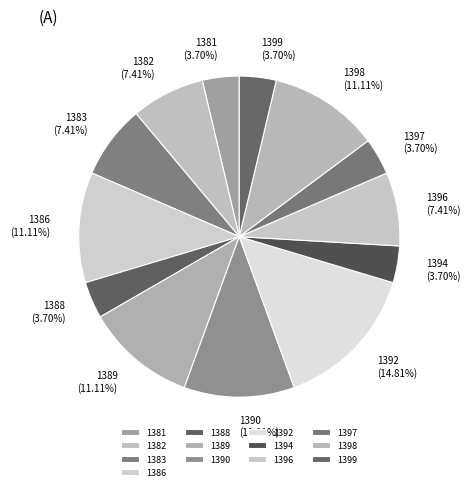

Does 1392 (14.81%) represent more than half of the total?

No